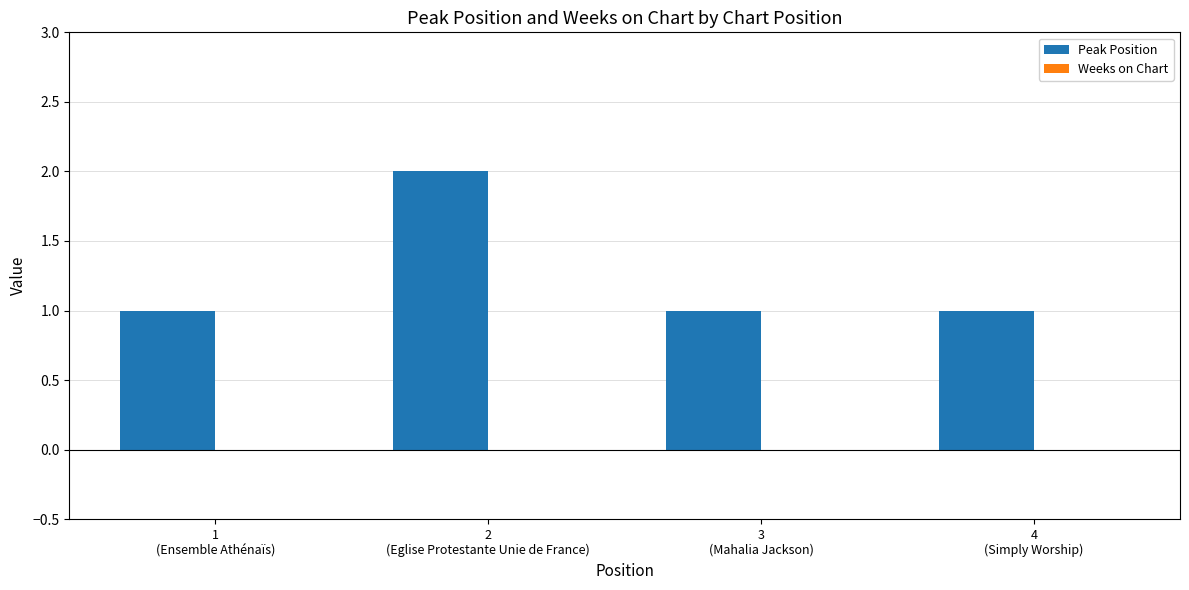

What is the value of the 4th bar from the left?

1